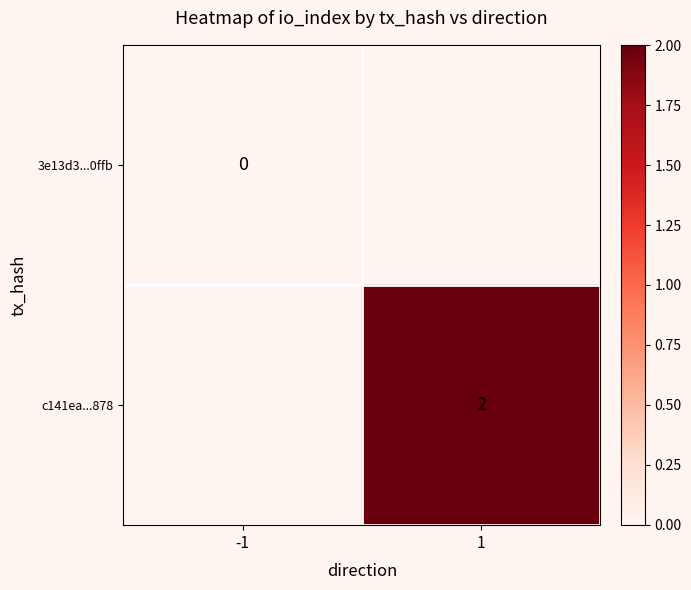

The c141ea...878 series shows 1 at 1. True or false?

False